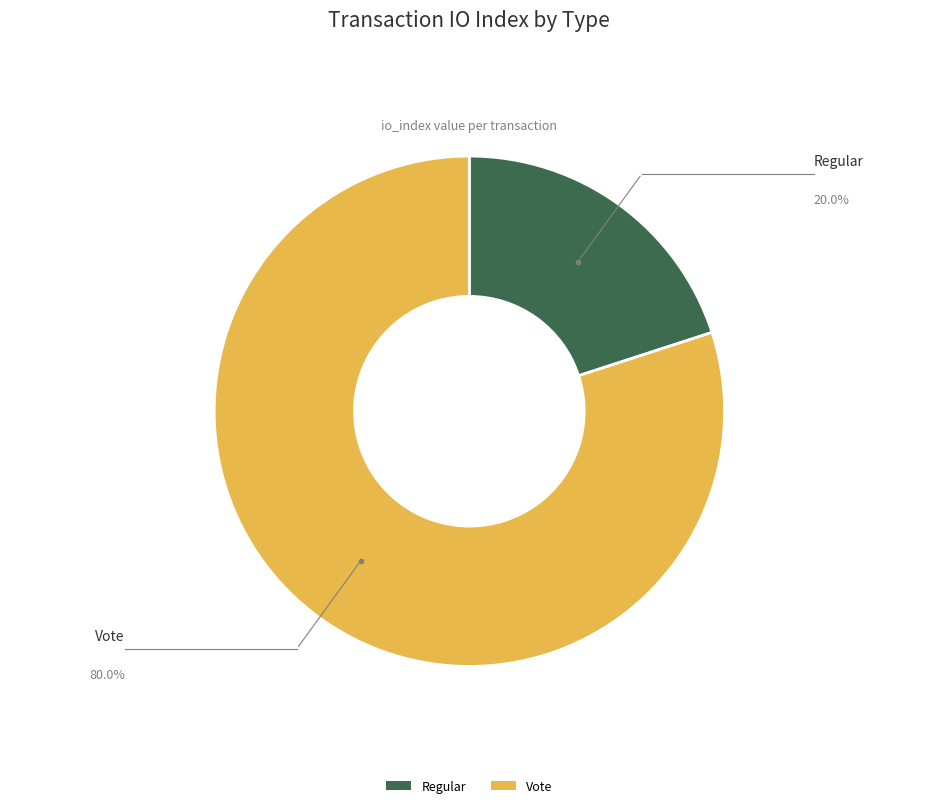

Approximately how many times larger is the value at Regular compared to Vote?

0.3